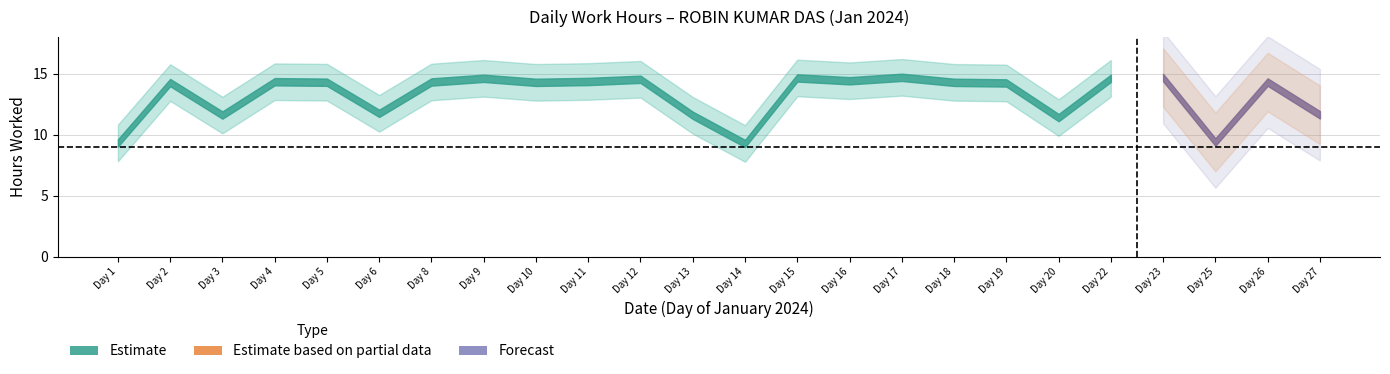

Which series has the largest range (max minus min)?

hours_worked